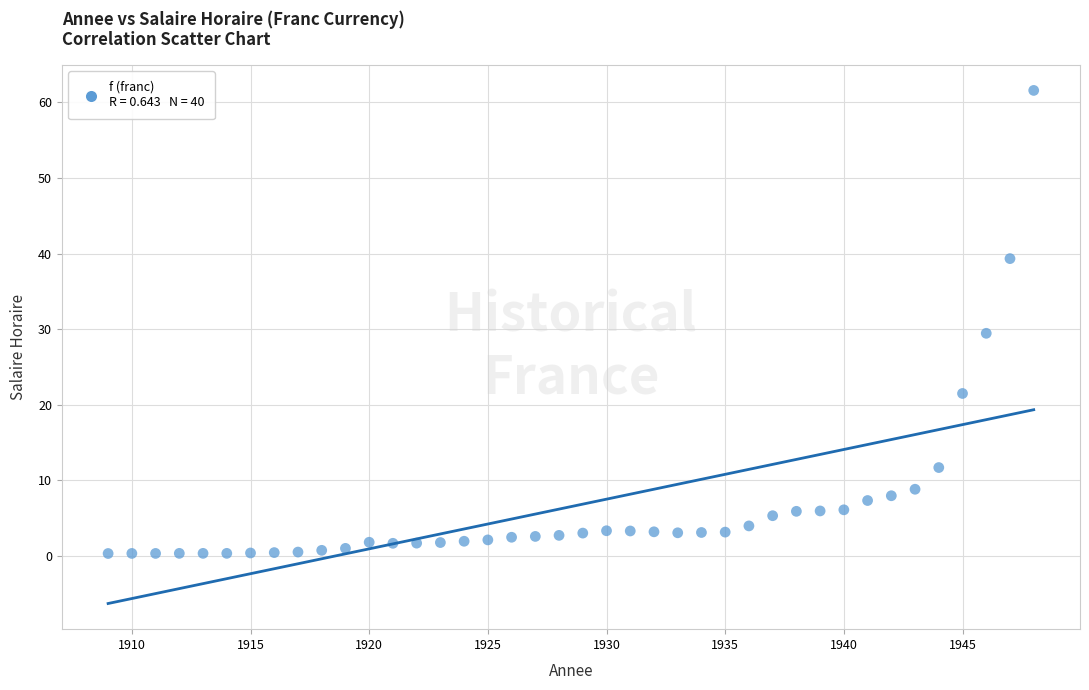

What is the range of Y values (max minus min)?

61.3